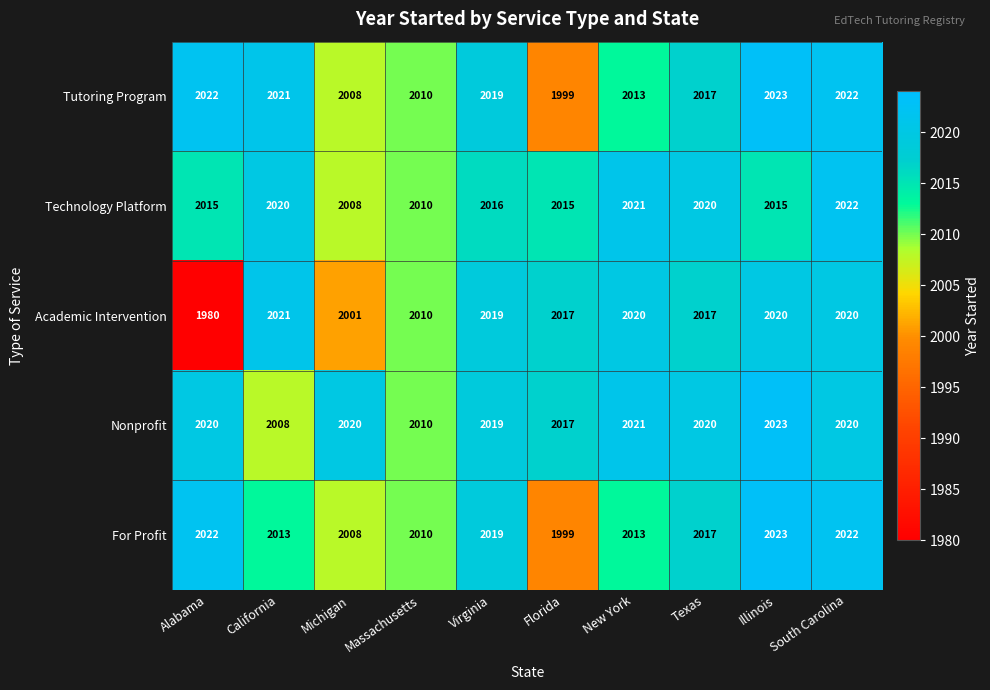

Count the number of data series in this chart.

5